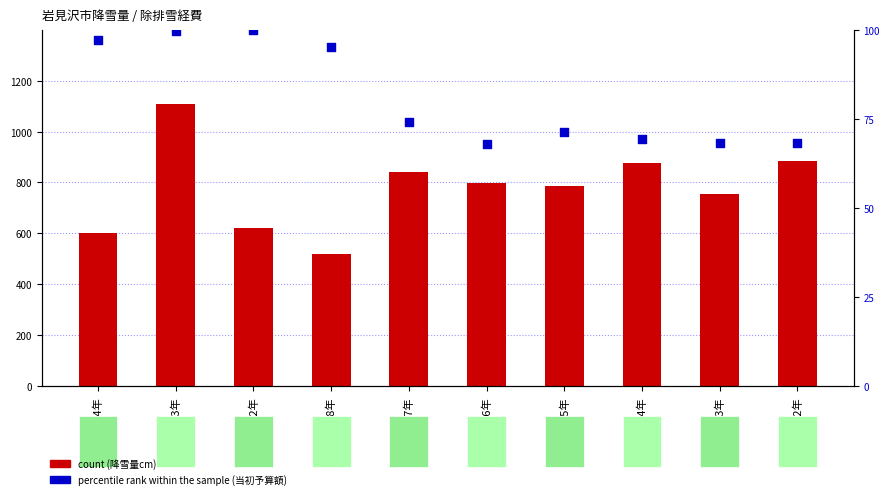

What are all the series names shown in the legend?

count, percentile rank within the sample